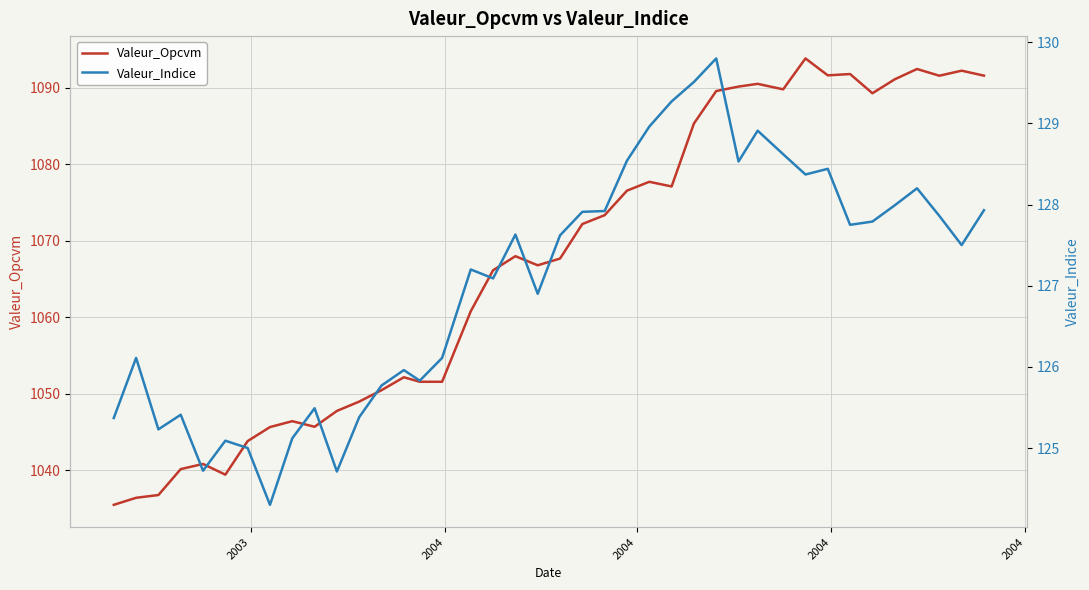

True or false: Valeur_Indice and Valeur_Opcvm intersect in this chart.

False